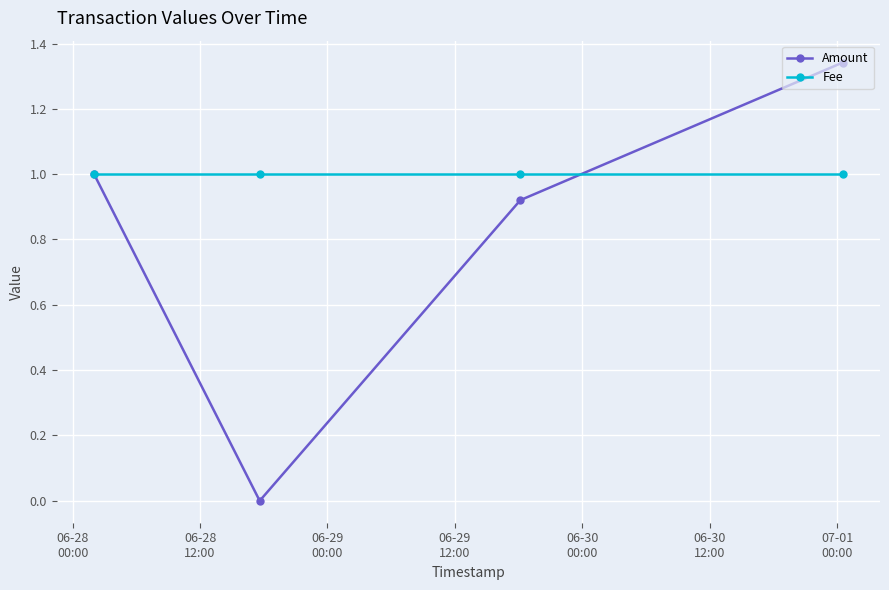

What is the value of the Fee point at the 3rd from the left?

1.0